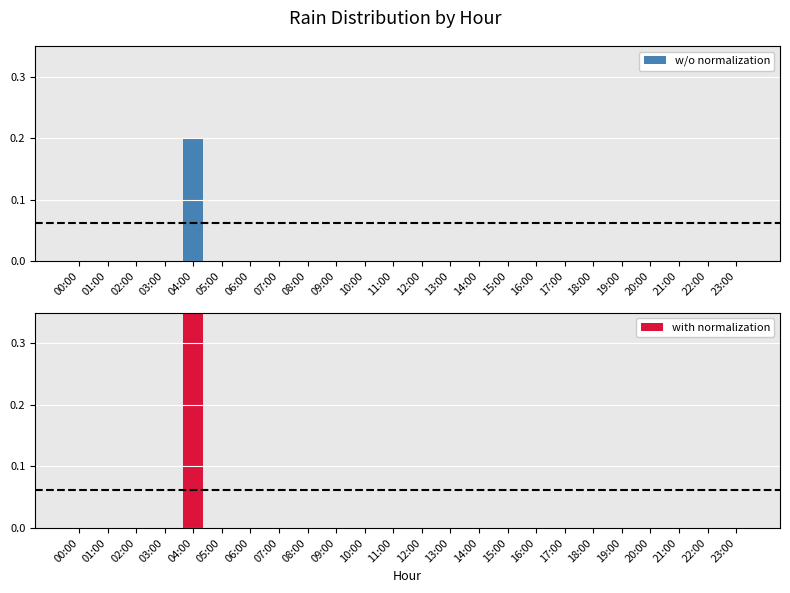

Which label corresponds to the smallest value in the chart?

00:00